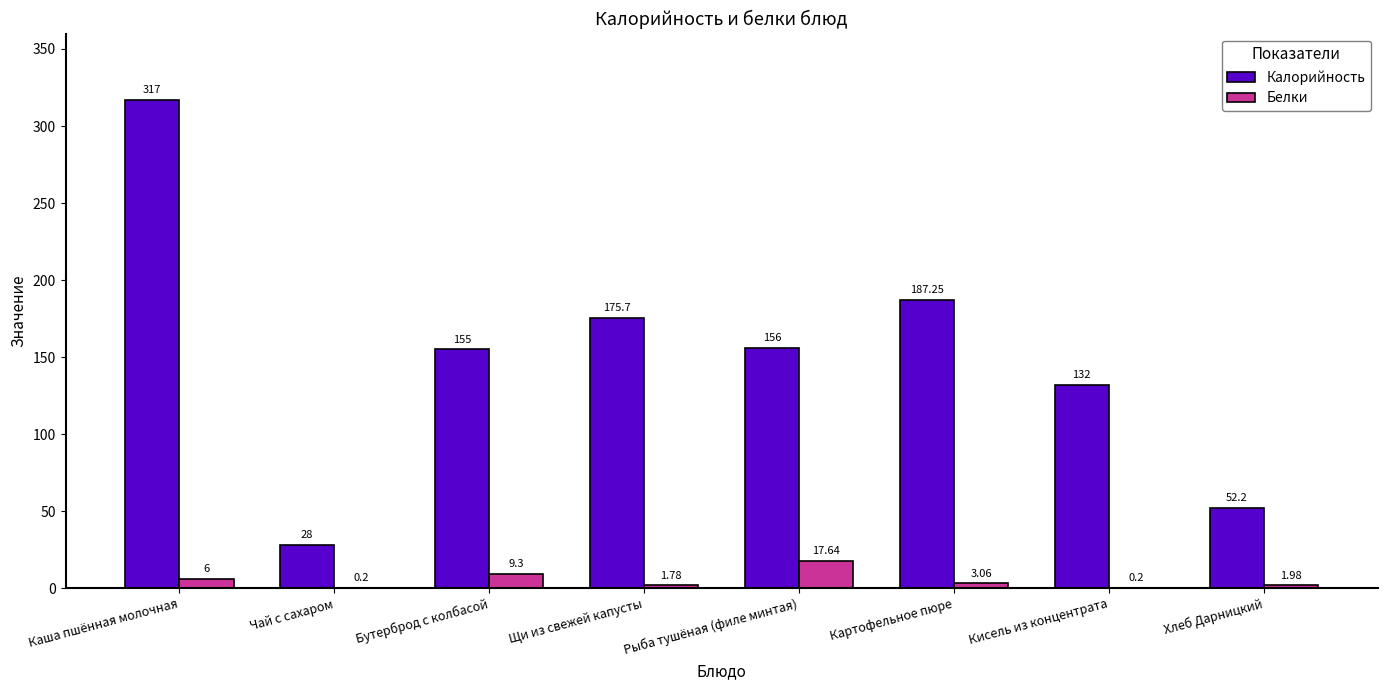

What are all the series names shown in the legend?

Калорийность, Белки